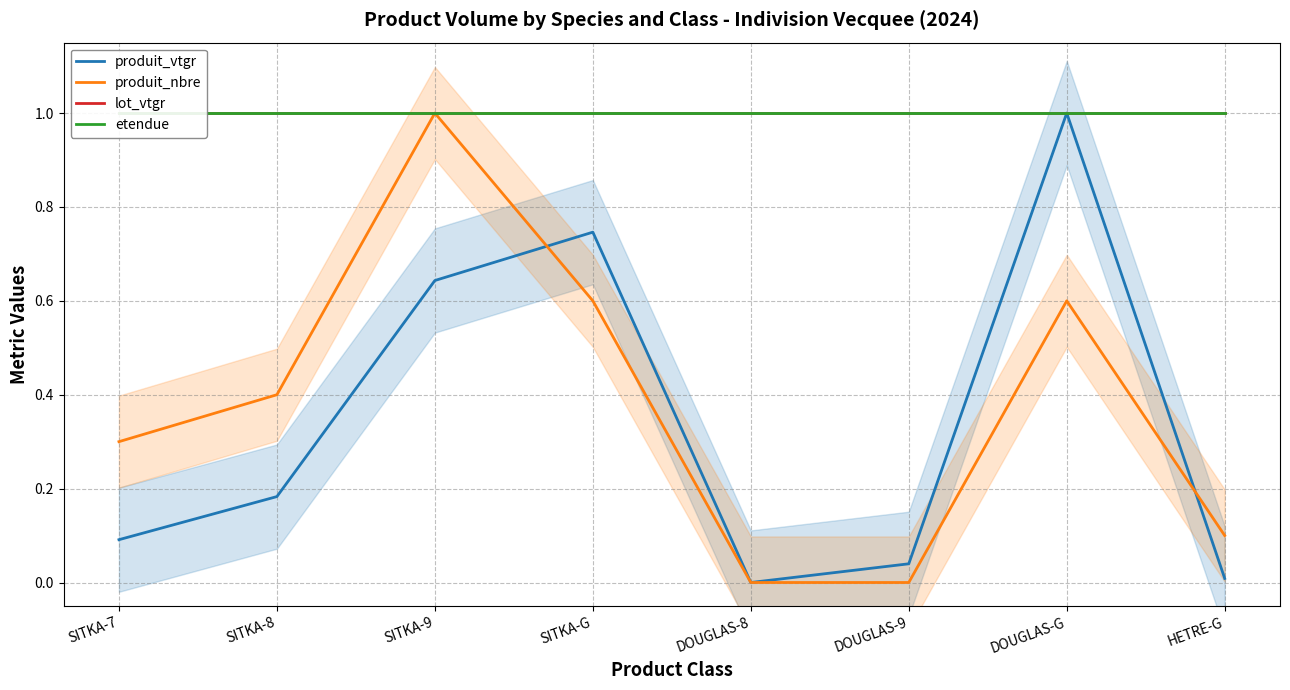

What is the value of the produit_nbre point at the 7th from the left?

0.6